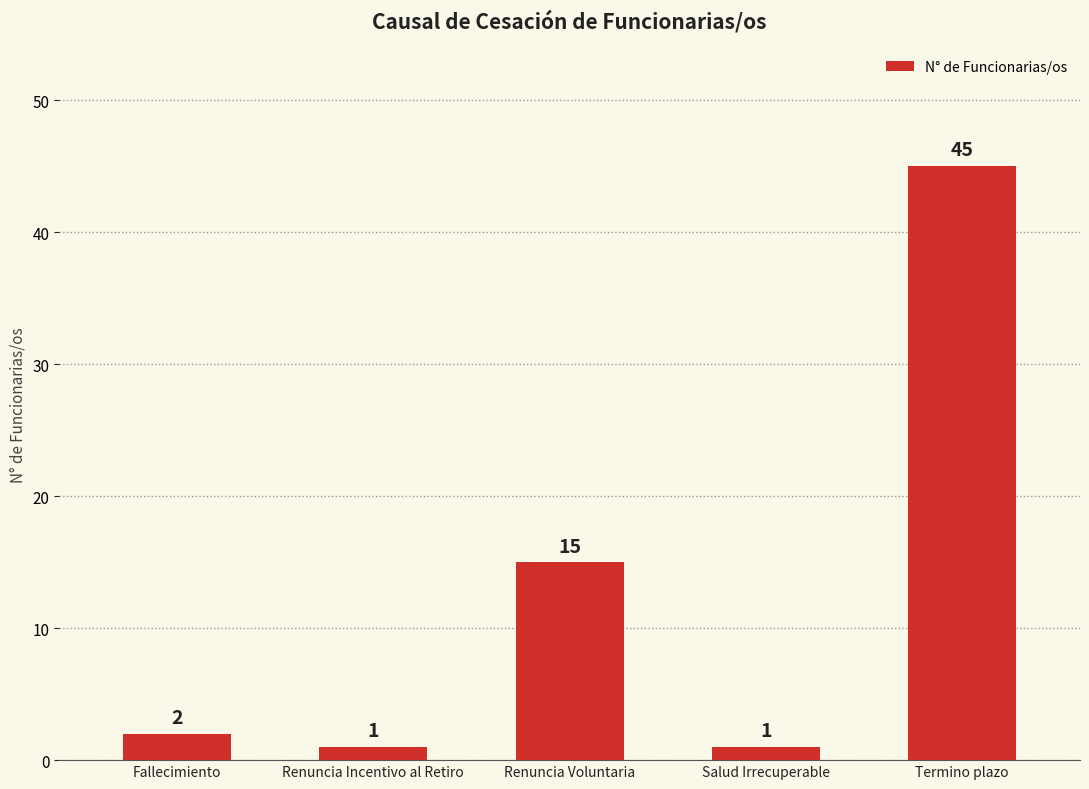

Is it true that the value at Termino plazo is 45?

True